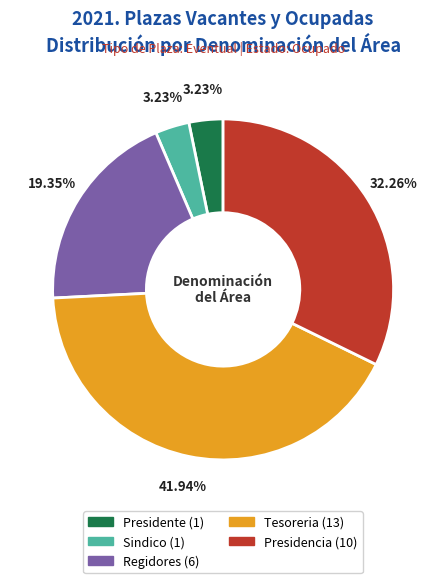

What is the largest slice in the pie chart?

Tesoreria